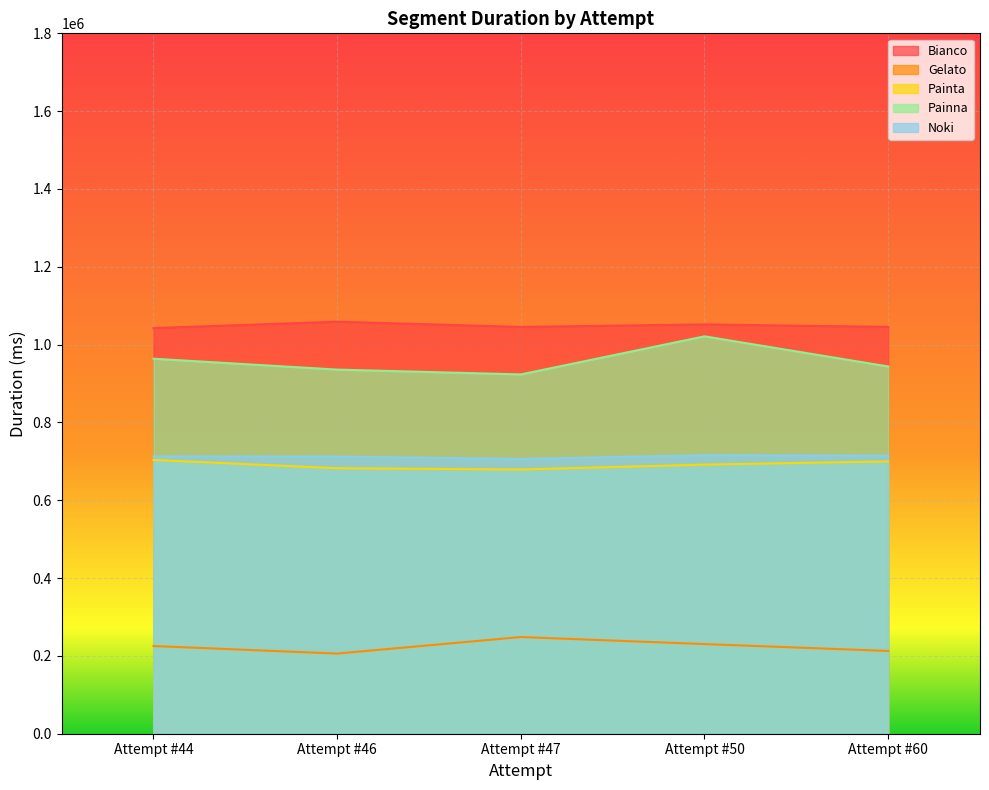

Which series changed the most between Attempt #46 and Attempt #50?

Painna